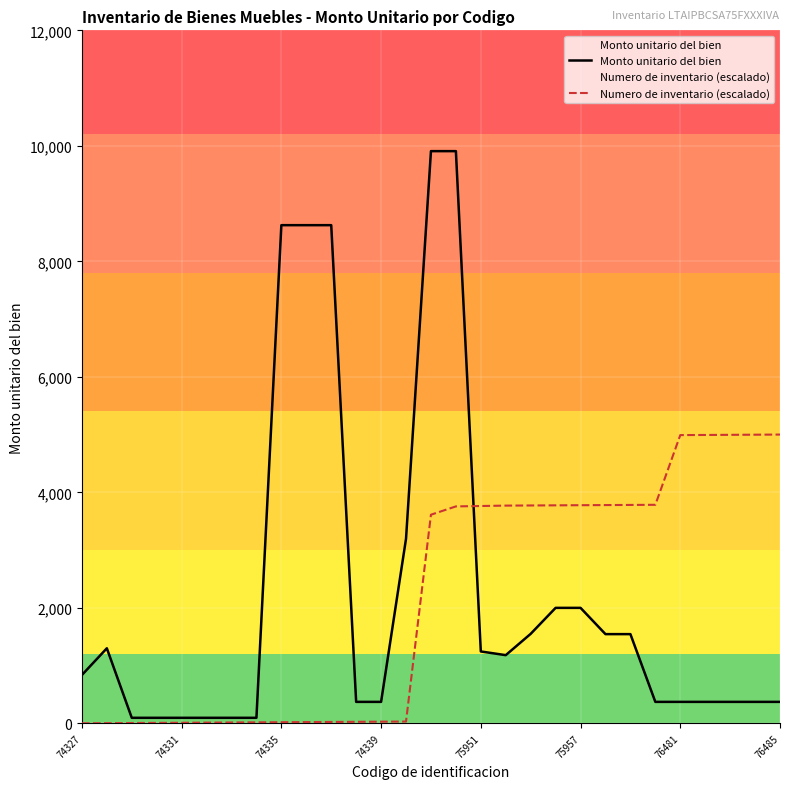

Read the Monto unitario del bien value at 75951.

1244.0